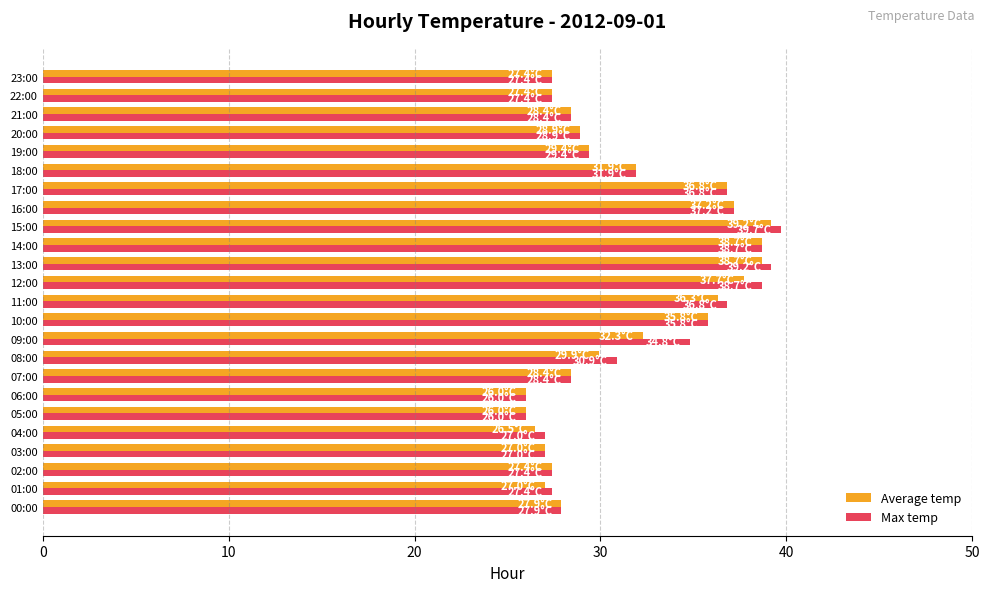

Which series changed the most between 11:00 and 23:00?

Max temp